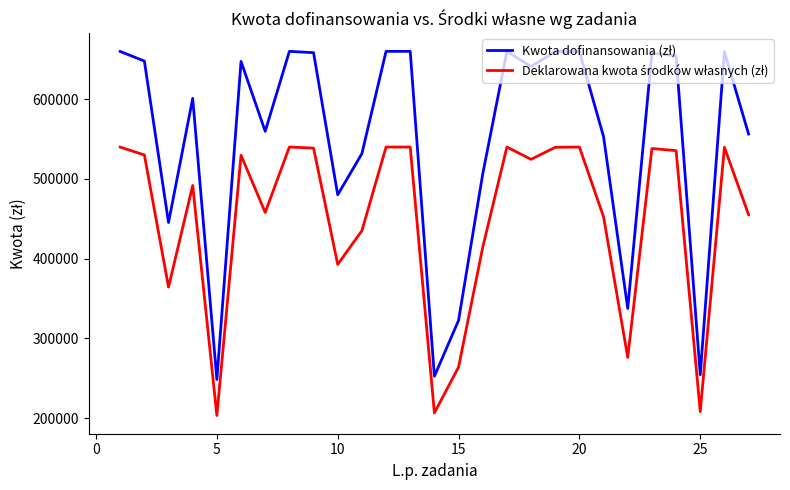

What is the maximum value shown in the chart?

660000